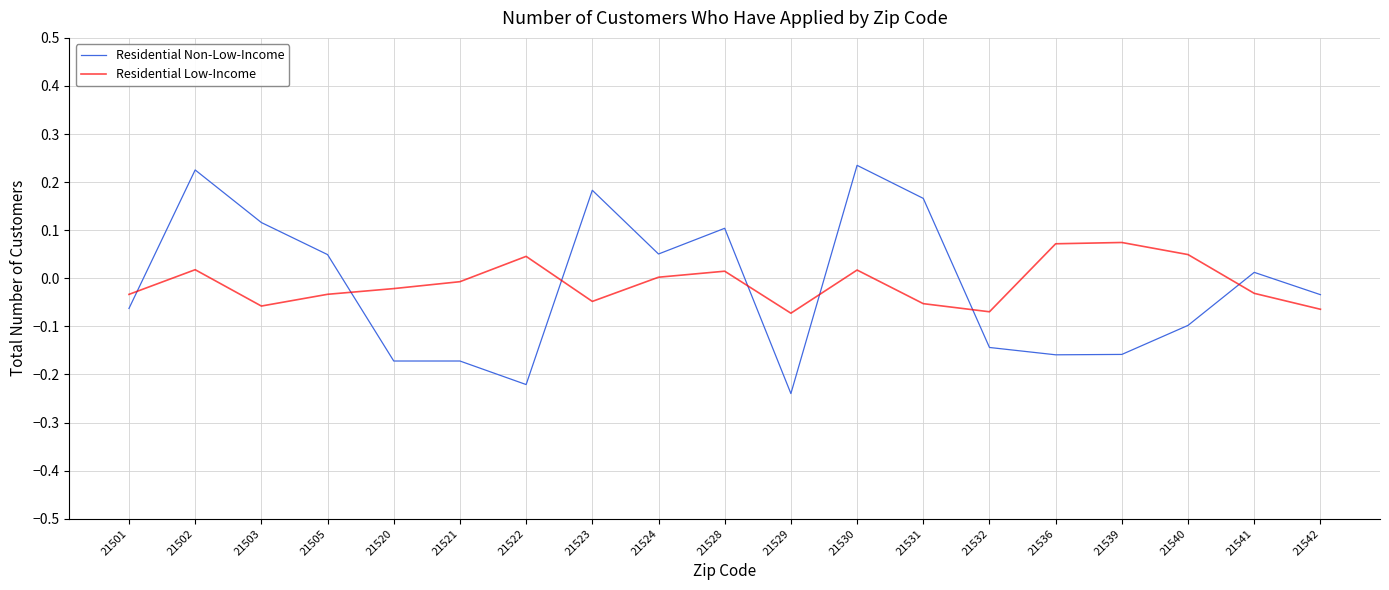

The value of Residential Low-Income at 21539 is 0.1. True or false?

True